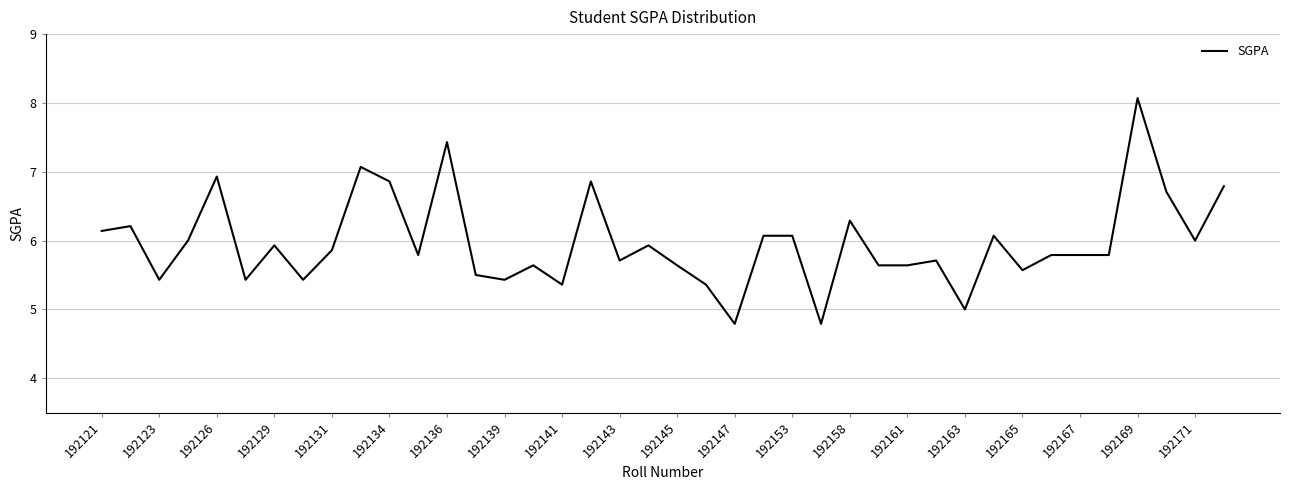

What is the difference between the maximum and minimum values?

3.3